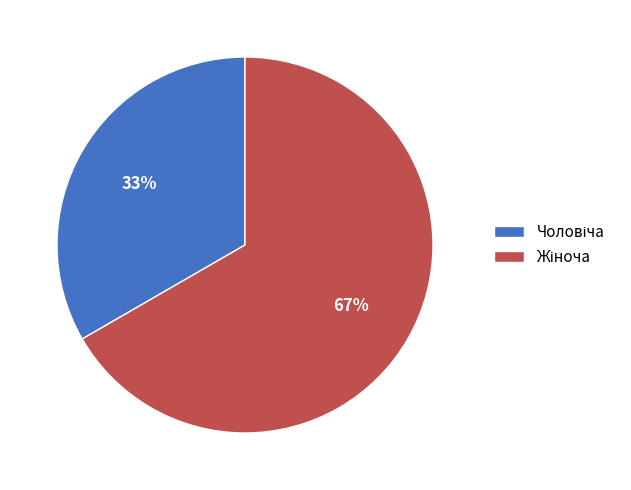

Does any single category account for the majority?

Yes